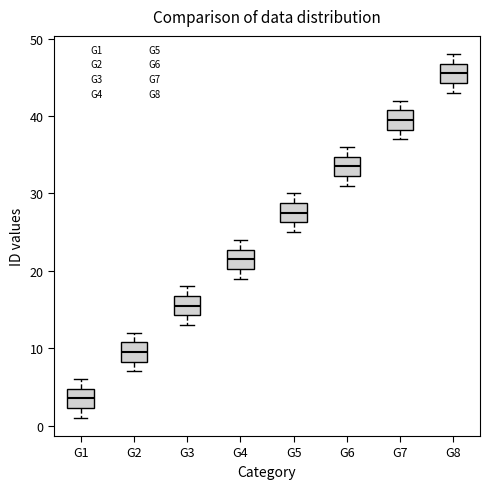

Which box has the lowest median line?

G1